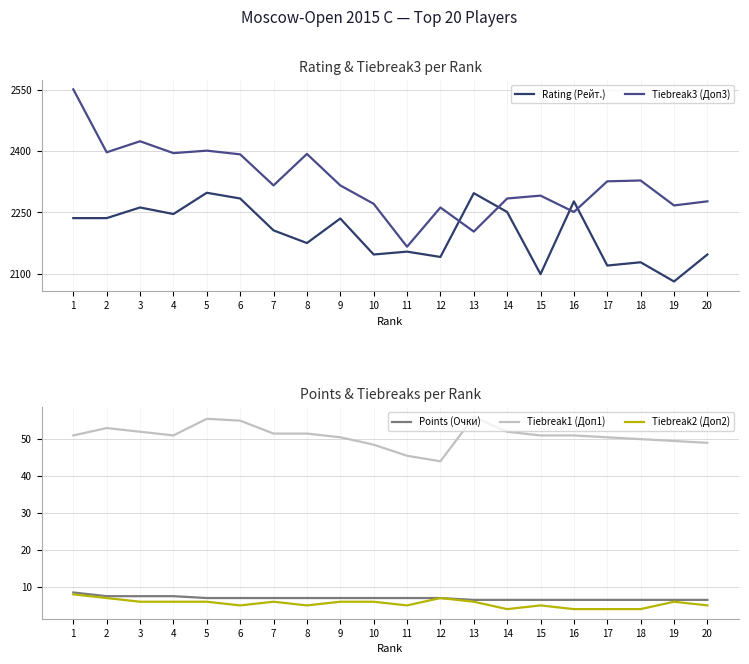

Reading left to right, extract all data points from this chart.

Rating (Рейт.): 2236.0	2236.0	2262.0	2246.0	2298.0	2284.0	2206.0	2175.0	2235.0	2147.0	2154.0	2141.0	2297.0	2251.0	2099.0	2277.0	2120.0	2128.0	2081.0	2147.0
Tiebreak3 (Доп3): 2551.0	2397.0	2424.0	2395.0	2401.0	2392.0	2316.0	2393.0	2316.0	2271.0	2166.0	2262.0	2203.0	2284.0	2291.0	2251.0	2326.0	2328.0	2267.0	2277.0
Points (Очки): 8.5	7.5	7.5	7.5	7.0	7.0	7.0	7.0	7.0	7.0	7.0	7.0	6.5	6.5	6.5	6.5	6.5	6.5	6.5	6.5
Tiebreak1 (Доп1): 51.0	53.0	52.0	51.0	55.5	55.0	51.5	51.5	50.5	48.5	45.5	44.0	56.0	52.0	51.0	51.0	50.5	50.0	49.5	49.0
Tiebreak2 (Доп2): 8.0	7.0	6.0	6.0	6.0	5.0	6.0	5.0	6.0	6.0	5.0	7.0	6.0	4.0	5.0	4.0	4.0	4.0	6.0	5.0